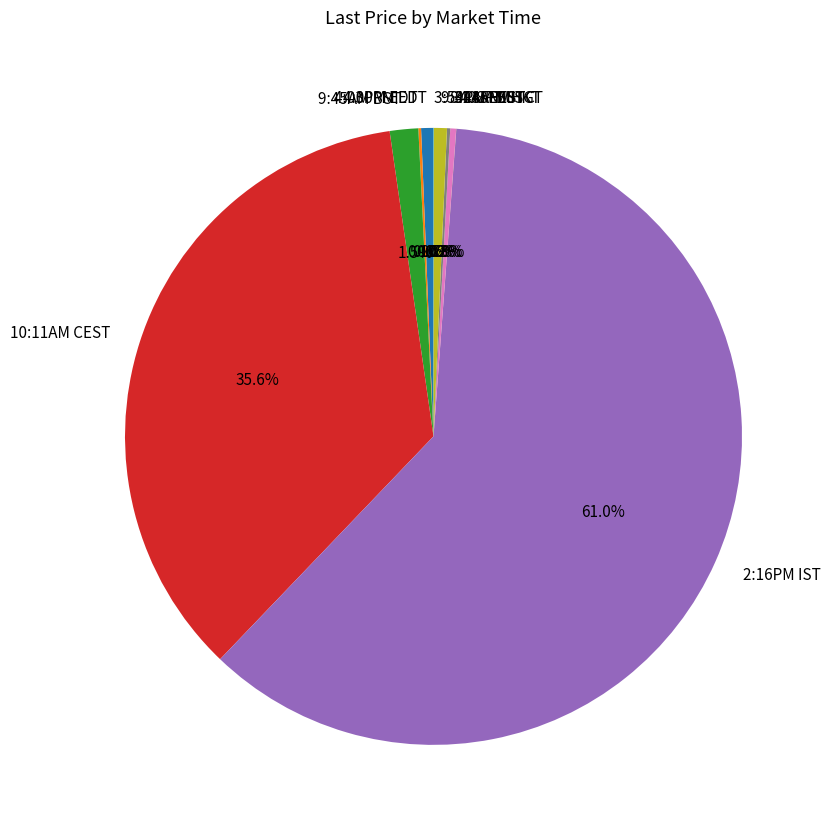

Is 2:16PM IST the majority of the pie?

Yes